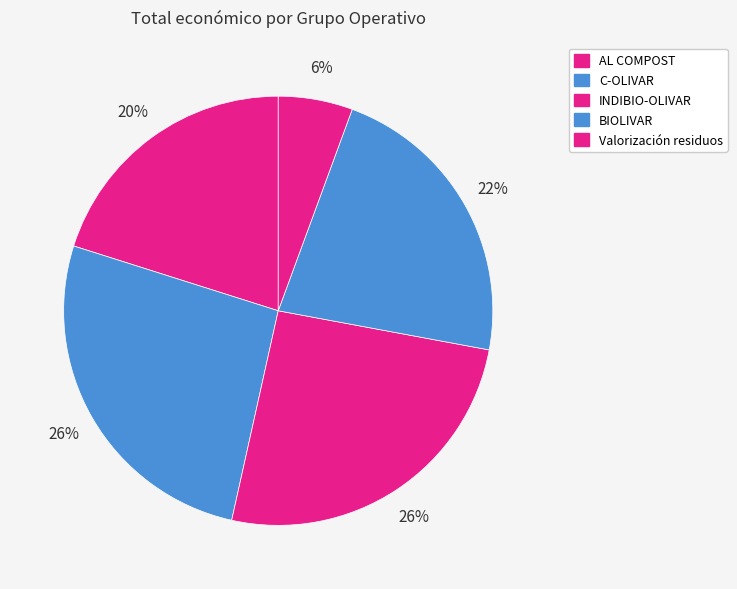

How many segments does this pie chart have?

5